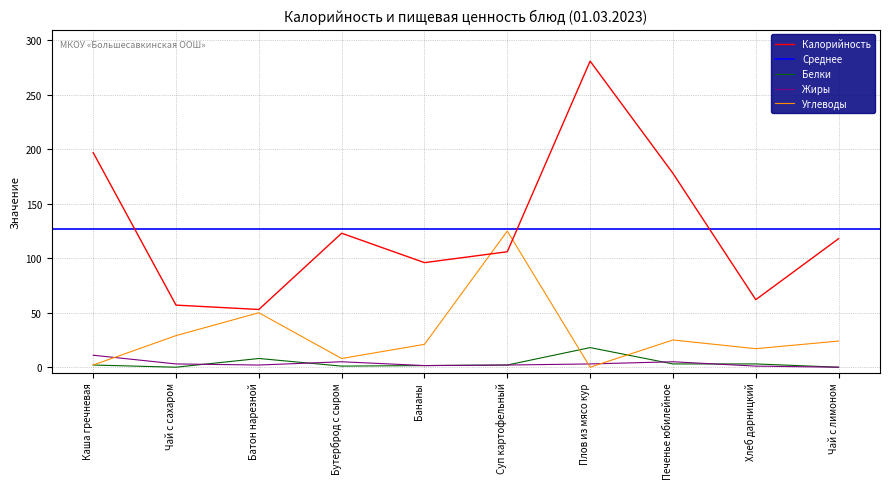

The value of Жиры at Чай с лимоном is 0.0. True or false?

True